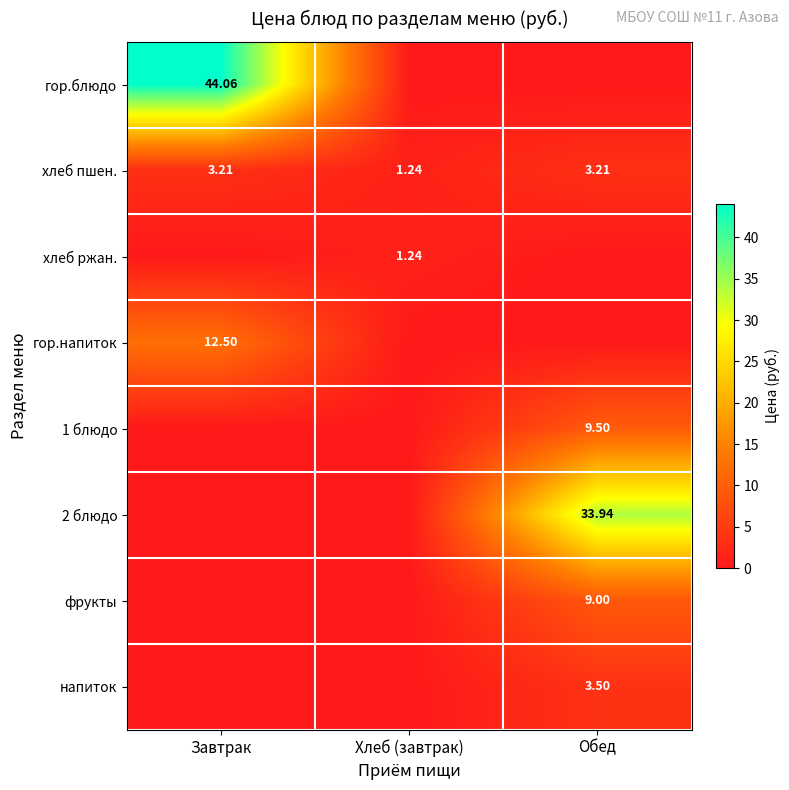

At which label does хлеб пшен. first exceed 3?

Завтрак